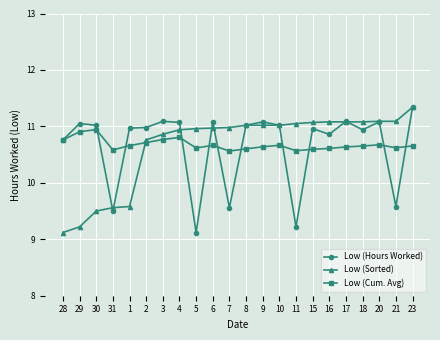

At which category is the sum across all series the highest?

23